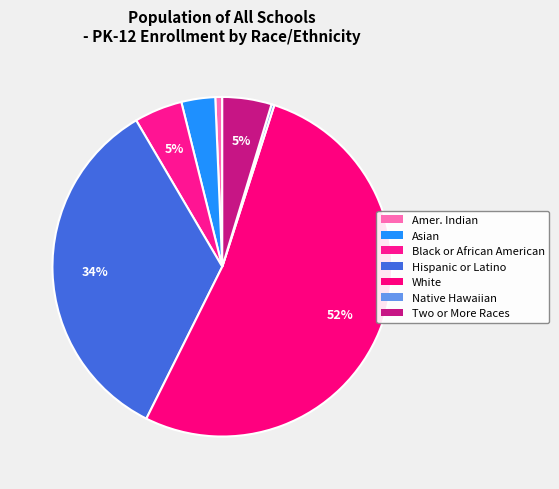

Is there any slice that represents more than half of the pie?

Yes